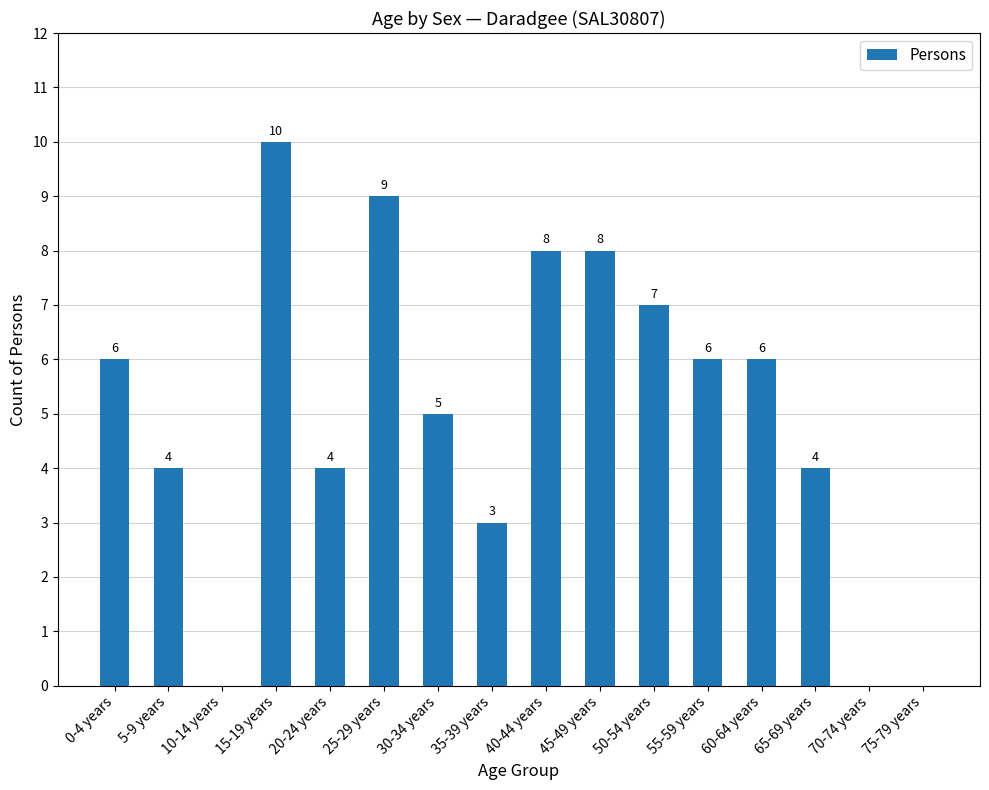

How many series are shown in this chart?

1